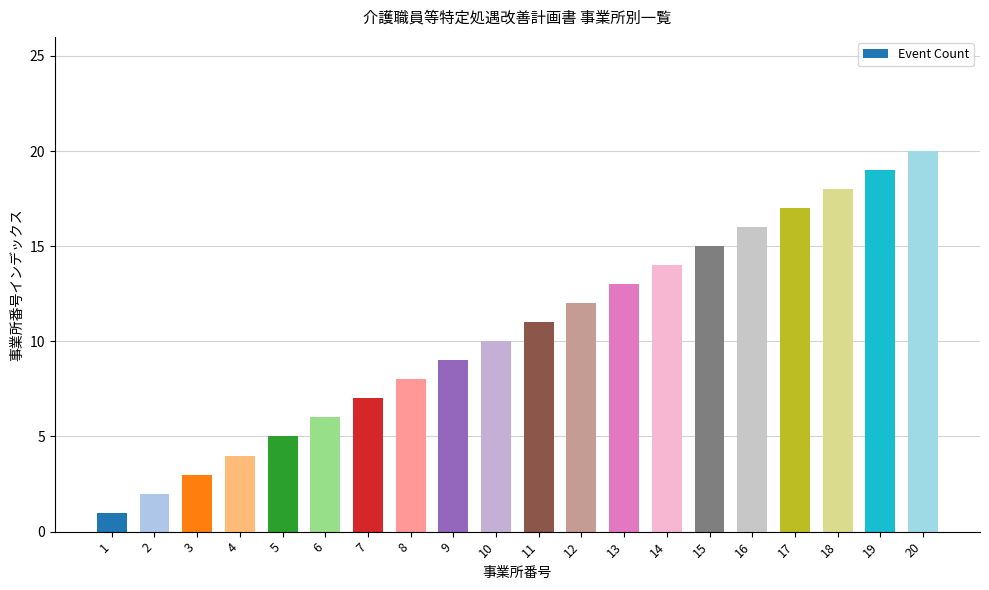

List the labels in order of value, largest first.

20, 19, 18, 17, 16, 15, 14, 13, 12, 11, 10, 9, 8, 7, 6, 5, 4, 3, 2, 1